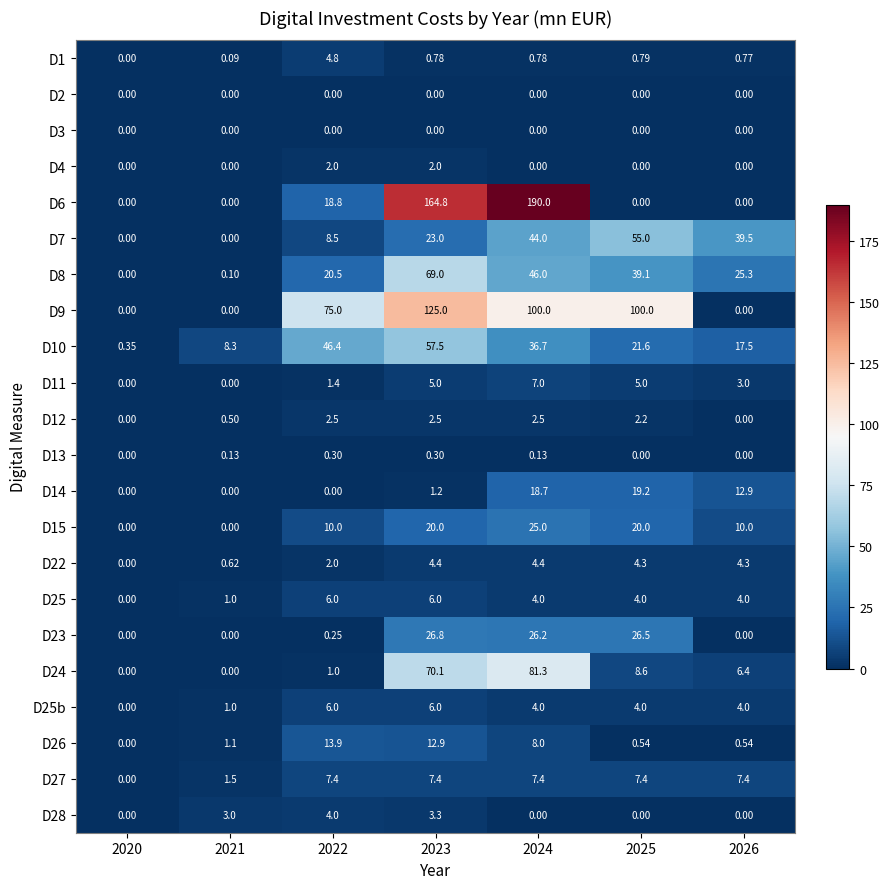

Is the value of D22 at 2023 greater than the value of D9 at 2024?

No